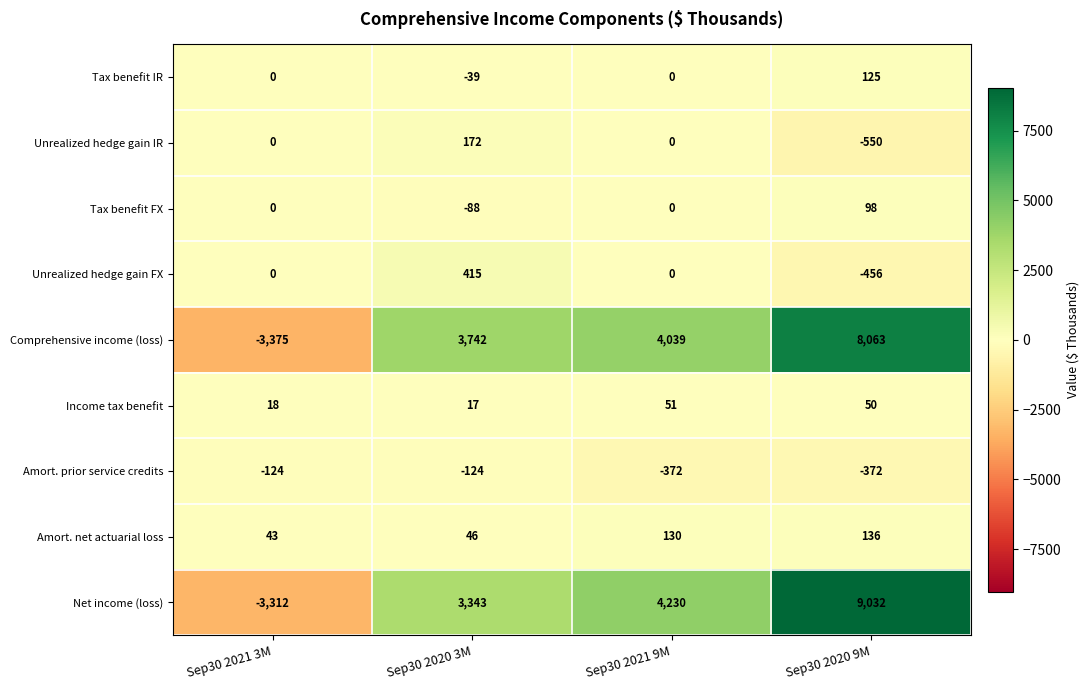

Which series has the largest total across all categories?

Net income (loss)